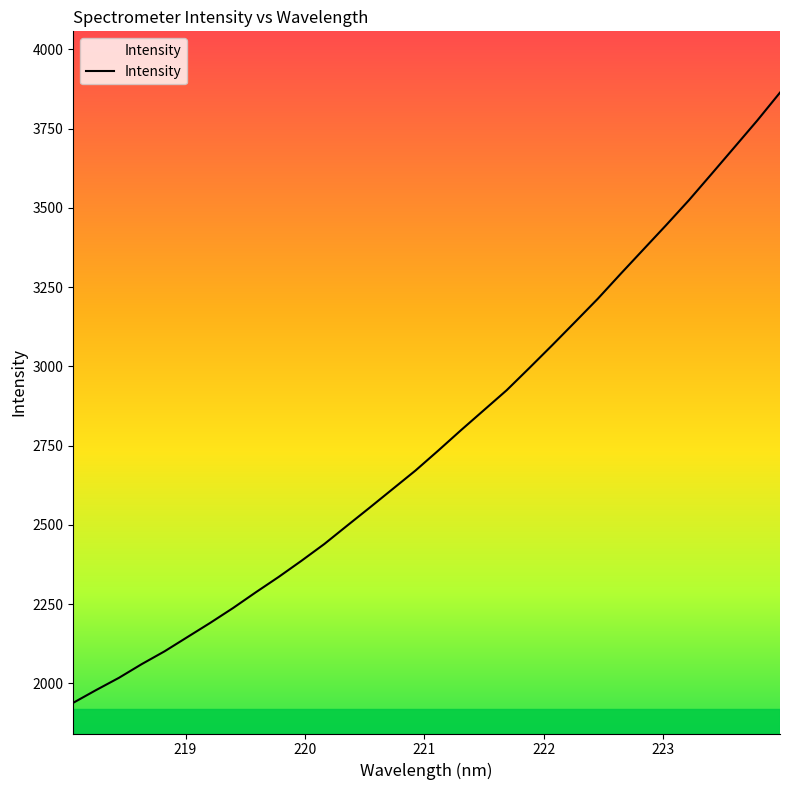

What is the difference between the maximum and minimum values?

1924.9